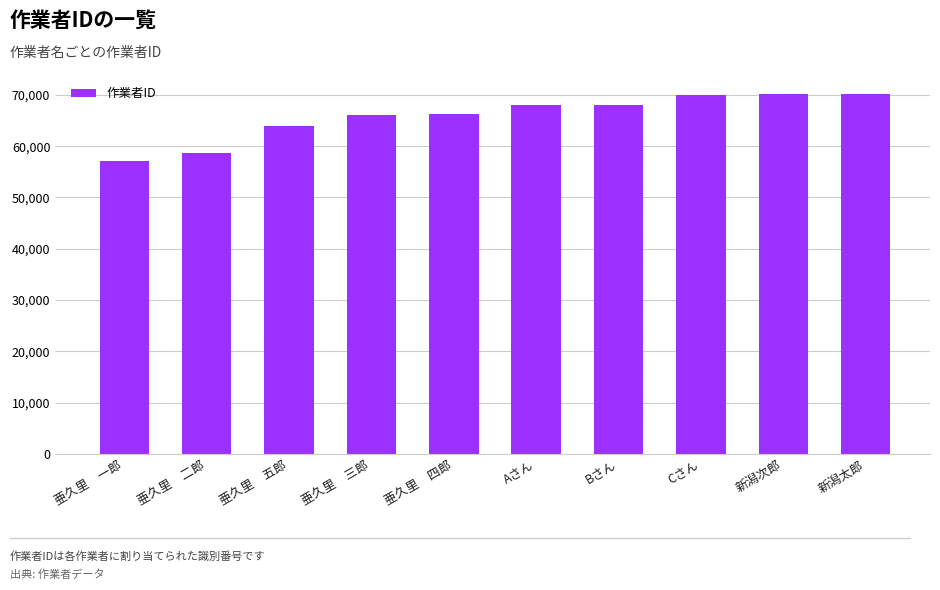

How many values are below 68037?

5